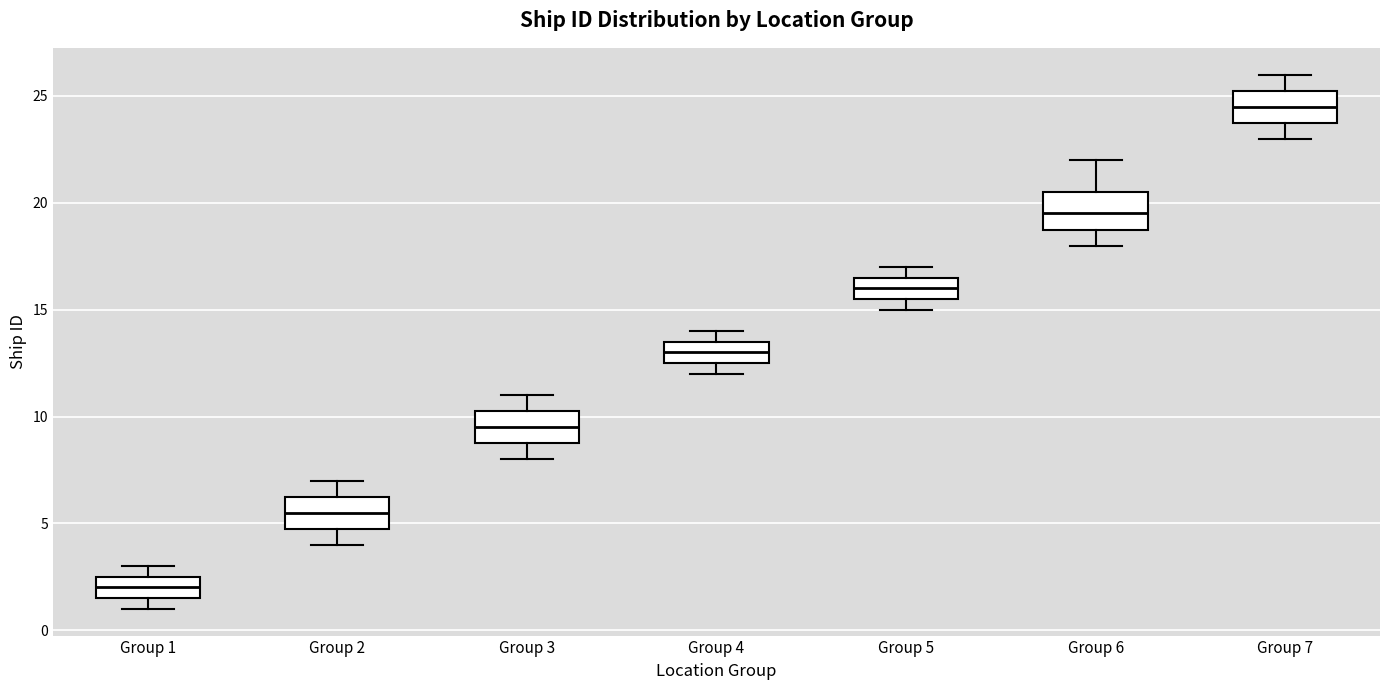

Reading left to right, transcribe this box plot: for each box, give where its median line is, the range the box spans, and where its two whiskers end, as read against the y-axis. The values are not printed on the chart, so give them approximately, as read against the axis.

Group 1: median 2.0, box 1.5 to 2.5, whiskers 1.0 to 3.0
Group 2: median 5.5, box 5.0 to 6.5, whiskers 4.0 to 7.0
Group 3: median 9.5, box 9.0 to 10.5, whiskers 8.0 to 11.0
Group 4: median 13.0, box 12.5 to 13.5, whiskers 12.0 to 14.0
Group 5: median 16.0, box 15.5 to 16.5, whiskers 15.0 to 17.0
Group 6: median 19.5, box 19.0 to 20.5, whiskers 18.0 to 22.0
Group 7: median 24.5, box 24.0 to 25.5, whiskers 23.0 to 26.0